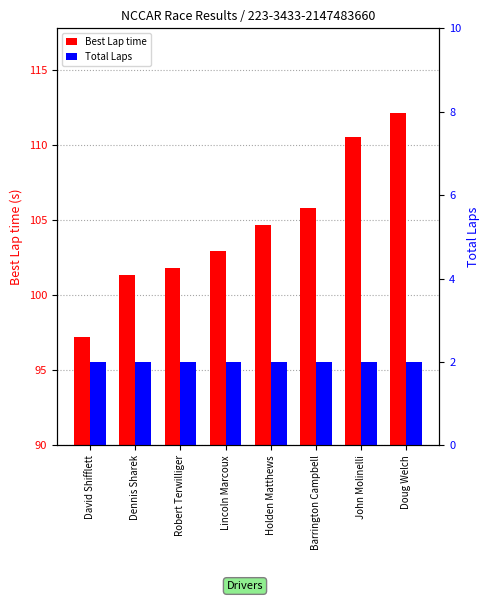

True or false: Total Laps has a value of 2.0 at David Shifflett.

True